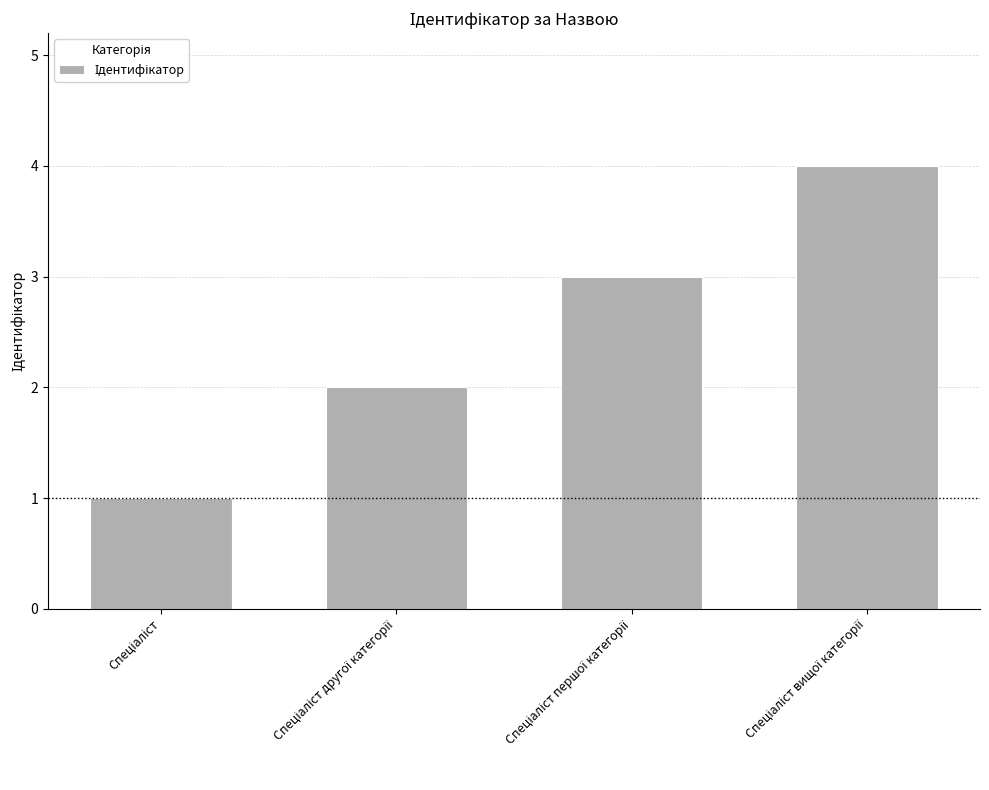

What is the greatest value displayed?

4